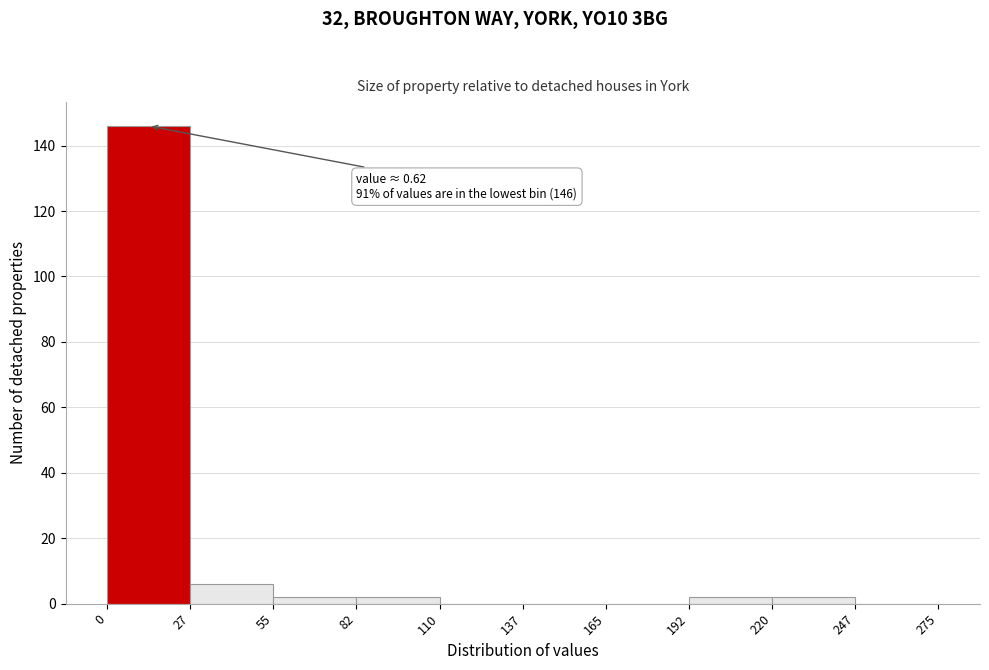

Over which range of the x-axis is the bar tallest?

0 to 27